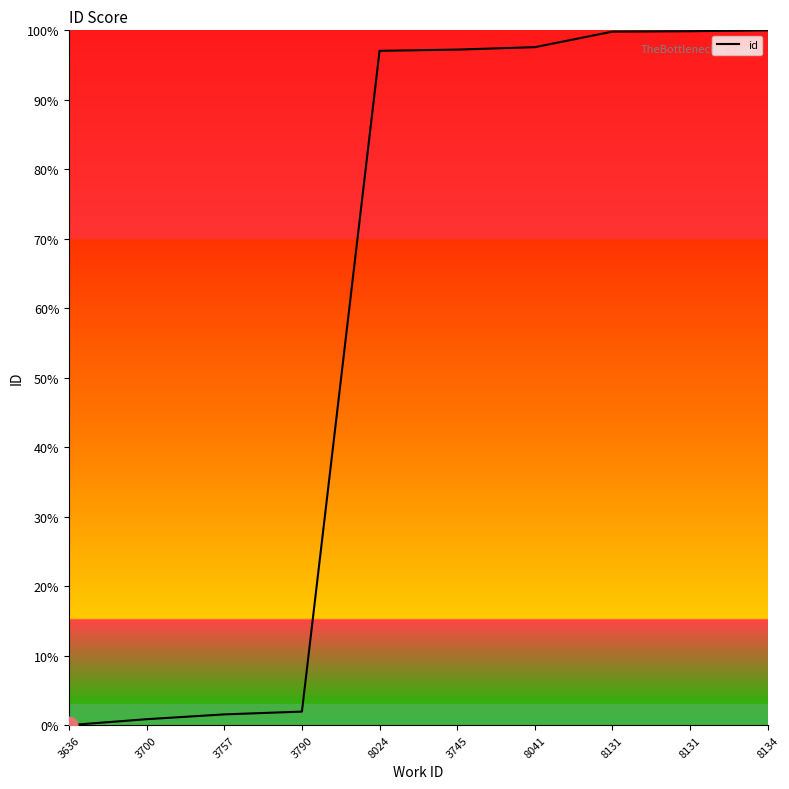

At which category does the chart reach its minimum across all series?

3636